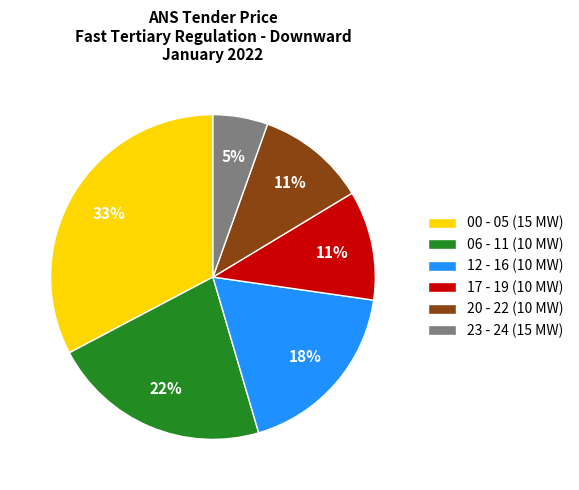

To the nearest percent, what is the average slice percentage?

17%